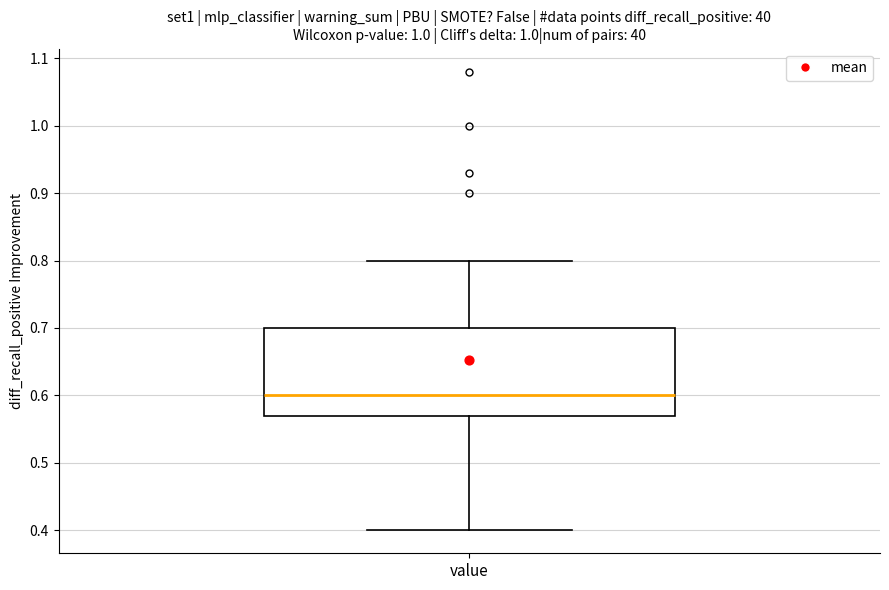

Transcribe this box plot: give where the median line is, the range the box spans, and where the two whiskers end, as read against the y-axis. The values are not printed on the chart, so give them approximately, as read against the axis.

median 0.60, box 0.57 to 0.70, whiskers 0.40 to 0.80